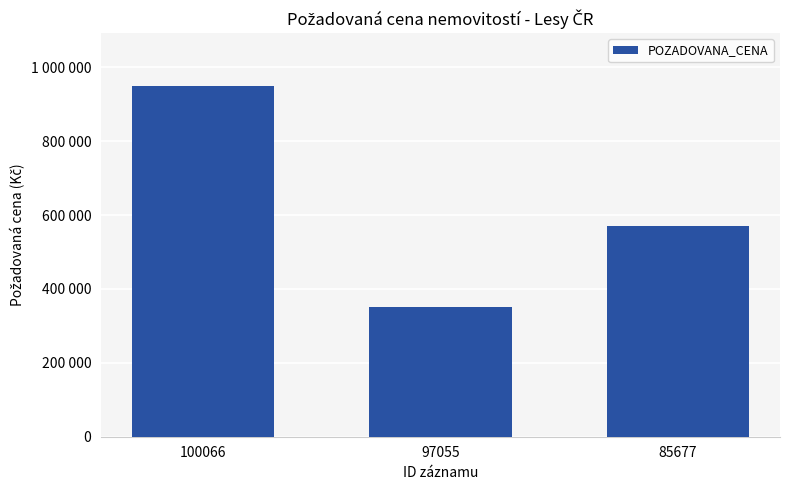

The chart shows a value of 1385536 at 100066. True or false?

False